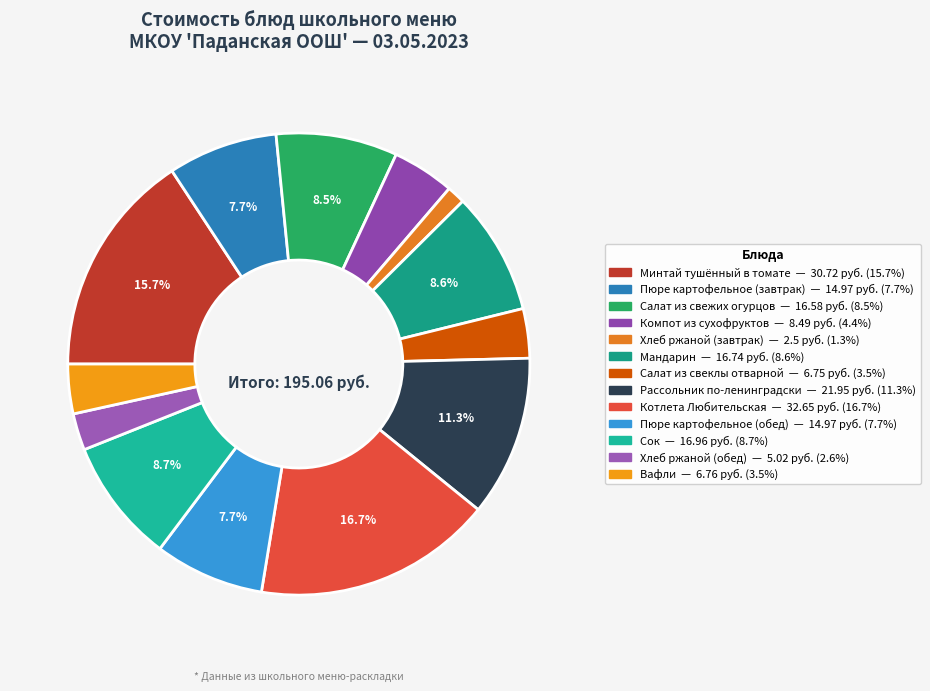

What is the ratio of the value at Хлеб ржаной (завтрак) to the value at Салат из свежих огурцов?

0.2